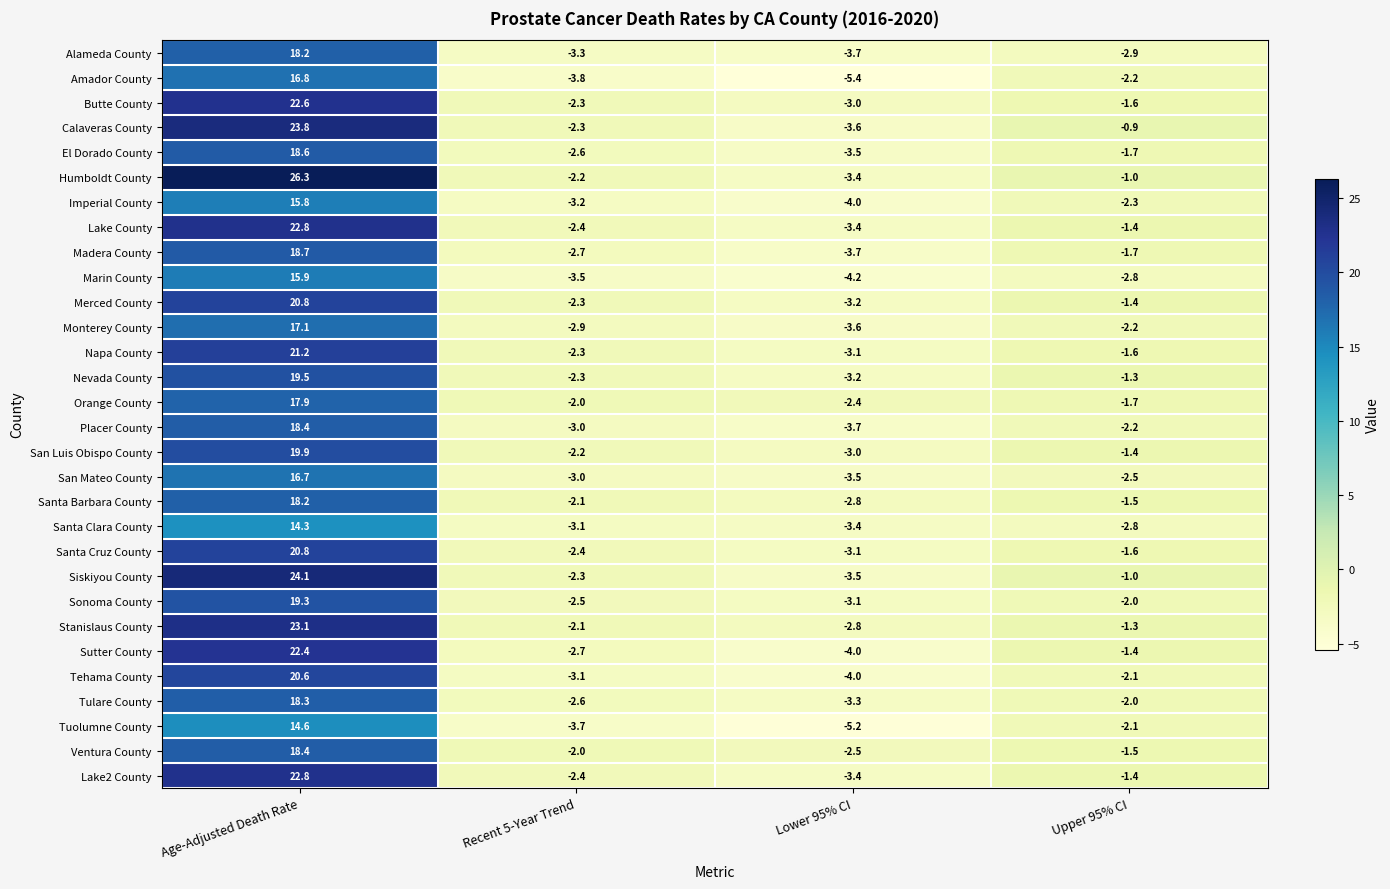

List the labels in order of Sutter County value, smallest first.

Lower 95% CI, Recent 5-Year Trend, Upper 95% CI, Age-Adjusted Death Rate